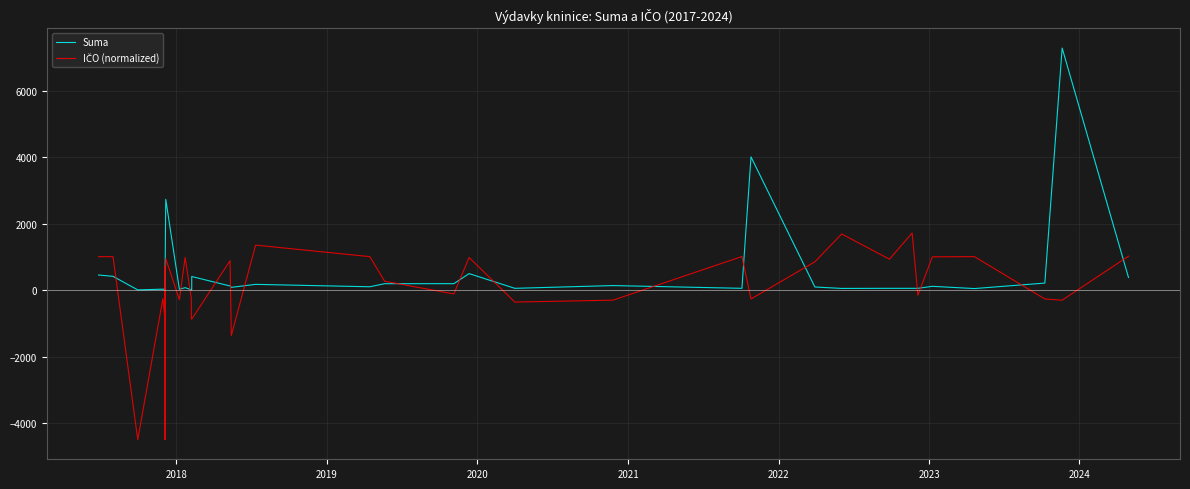

True or false: IČO (normalized) and Suma cross at least once.

True